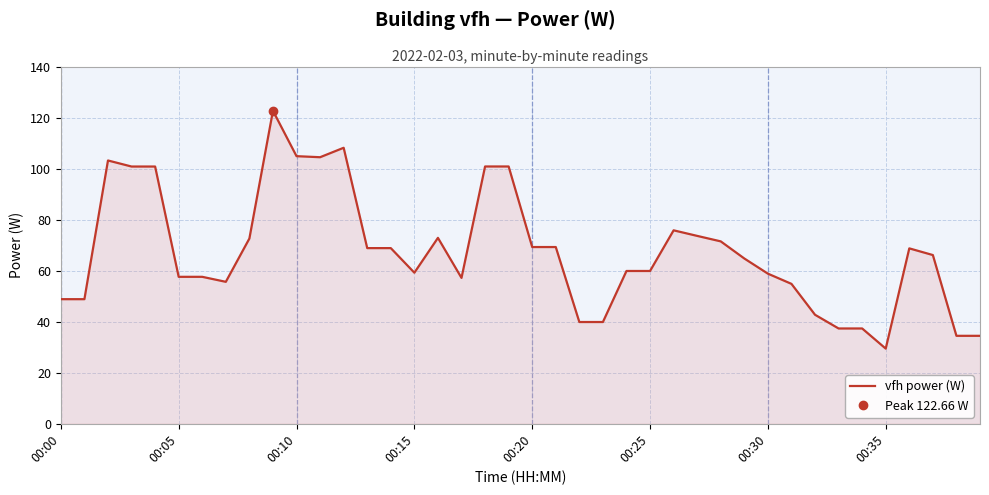

What is the maximum value for vfh power (W)?

122.7